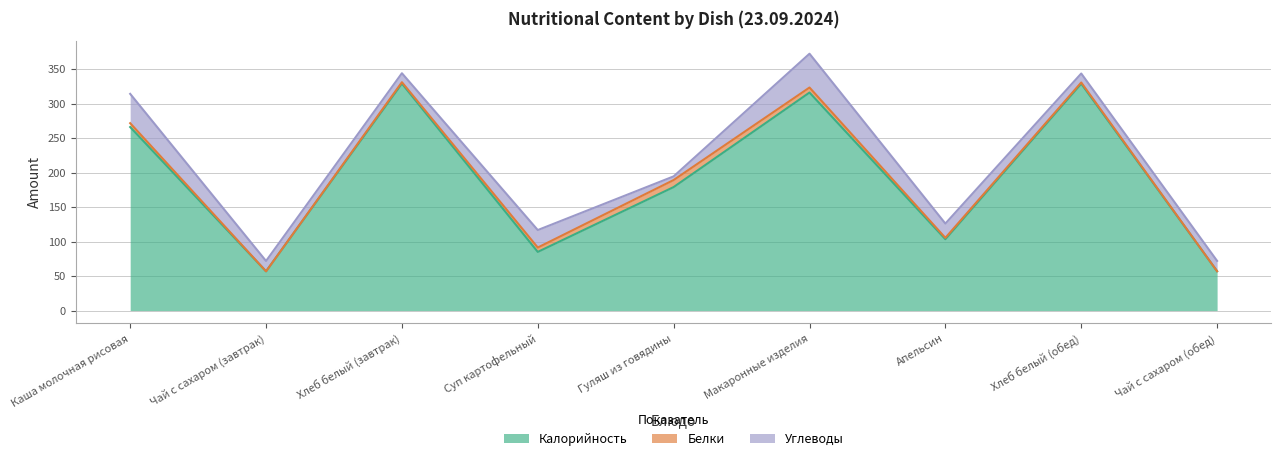

How many data points does each series have?

9